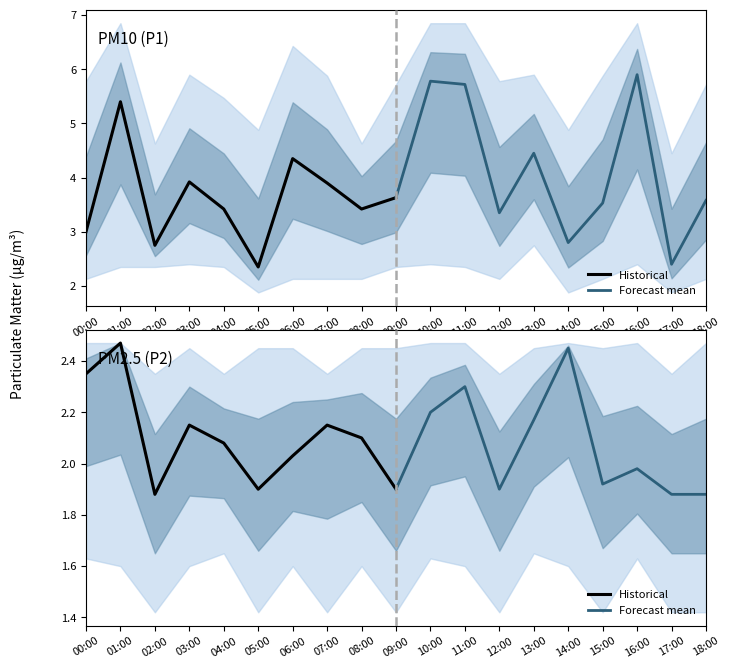

Is it true that Forecast mean equals 2.9 at 15:00?

False